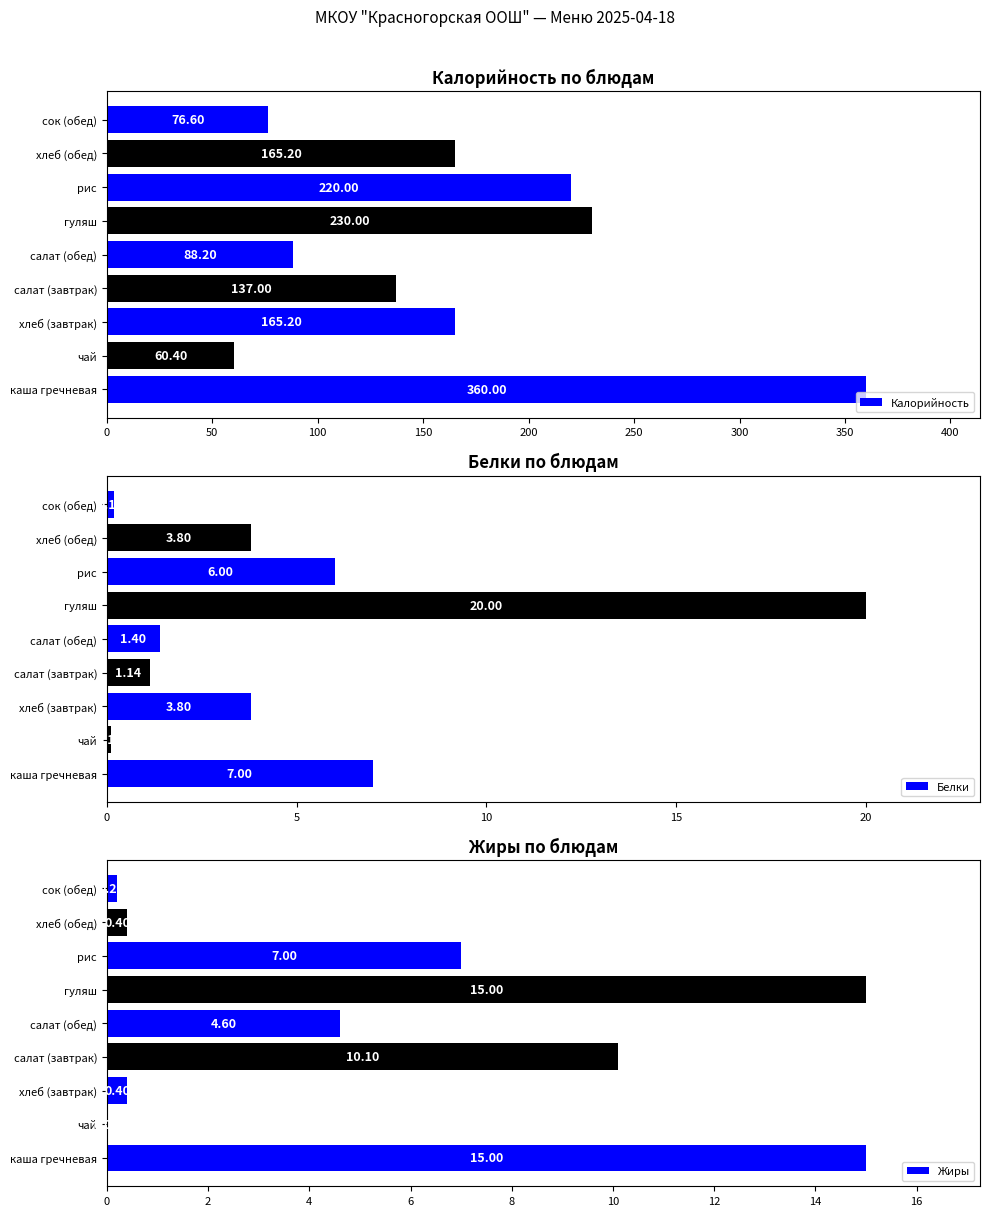

Reading left to right, what are all the values shown in this chart?

Калорийность: 360.0	60.4	165.2	137.0	88.2	230.0	220.0	165.2	76.6
Белки: 7.0	0.1	3.8	1.1	1.4	20.0	6.0	3.8	0.2
Жиры: 15.0	0.0	0.4	10.1	4.6	15.0	7.0	0.4	0.2